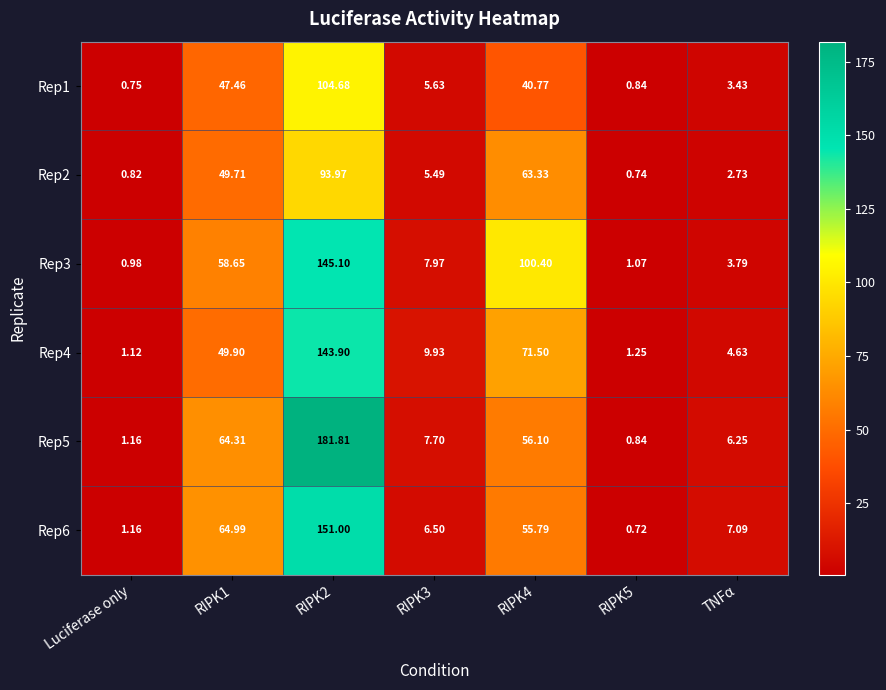

How many series are shown in this chart?

6